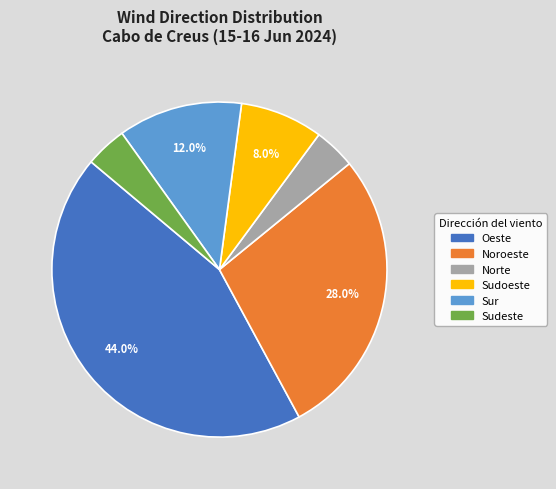

To the nearest percent, what percentage of the pie is Noroeste?

28%